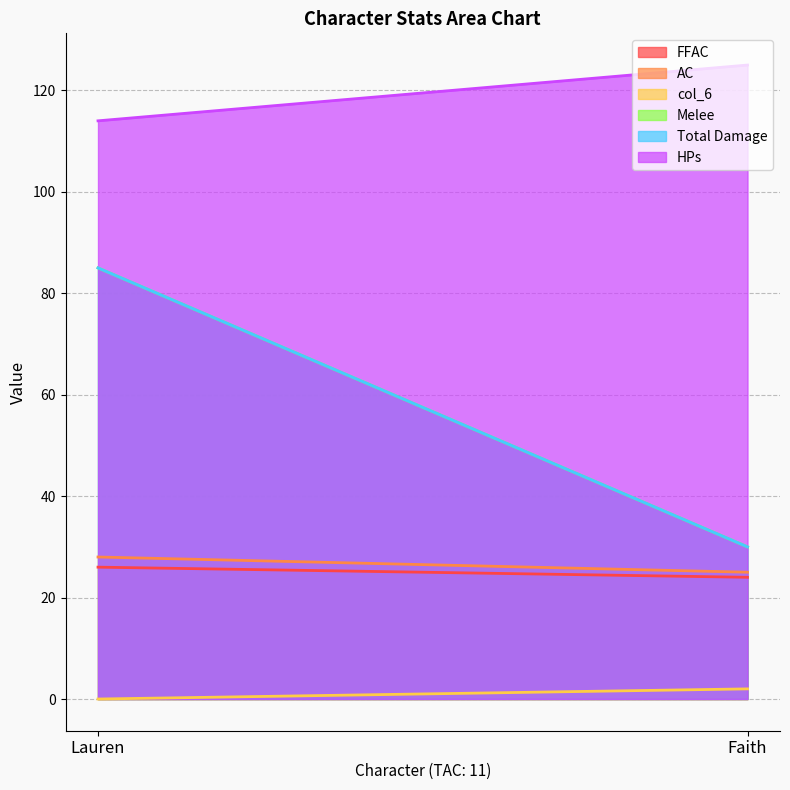

At which category is the sum across all series the highest?

Lauren